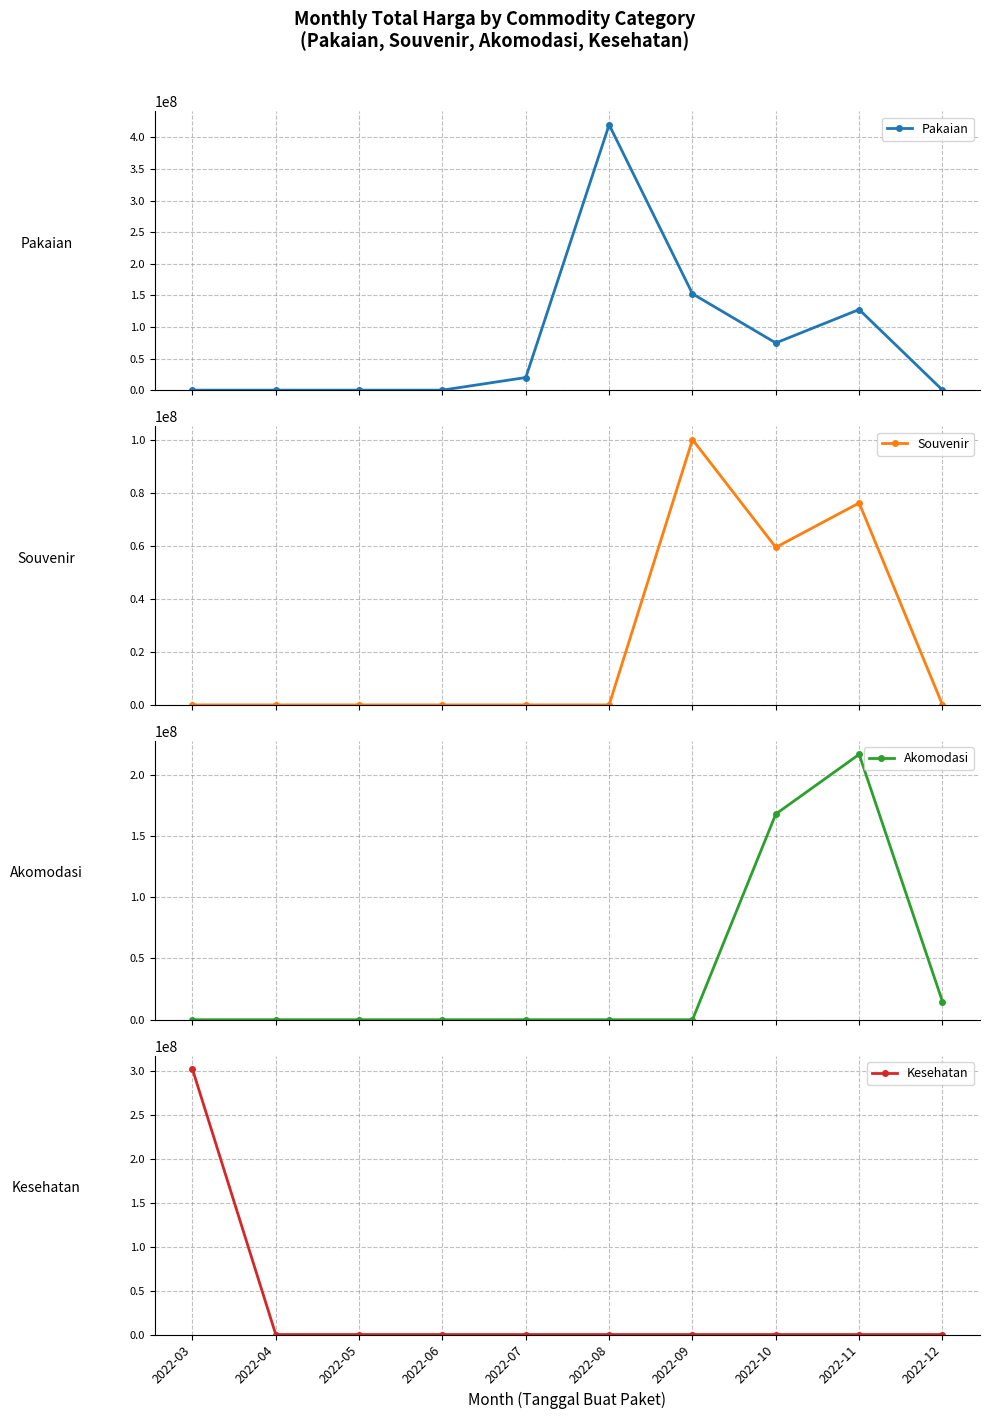

Reading left to right, transcribe all the data shown in this chart.

Pakaian: 0	0	0	0	19950000	420075000	152477000	74678000	127573000	0
Souvenir: 0	0	0	0	0	0	100000000	59375000	76100000	0
Akomodasi: 0	0	0	0	0	0	0	168000000	216720000	14750000
Kesehatan: 302208245	0	0	0	0	0	0	0	0	0